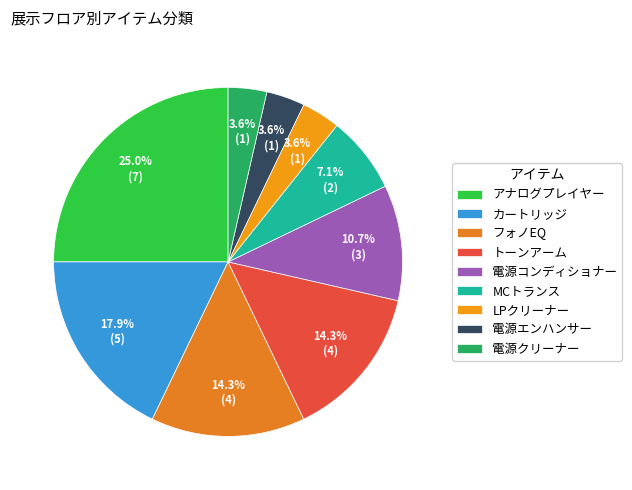

What is the largest slice in the pie chart?

アナログプレイヤー